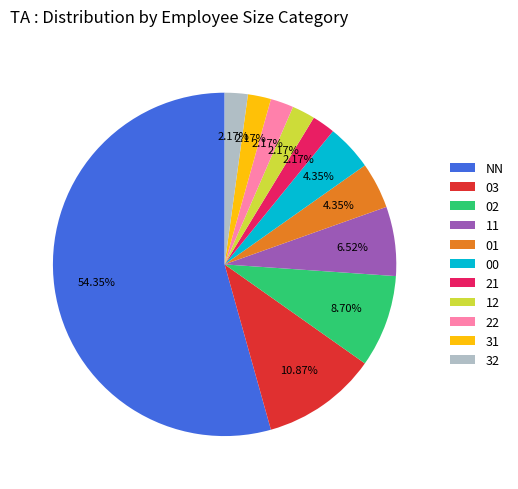

What percentage is the 32 slice, to the nearest percent?

2%